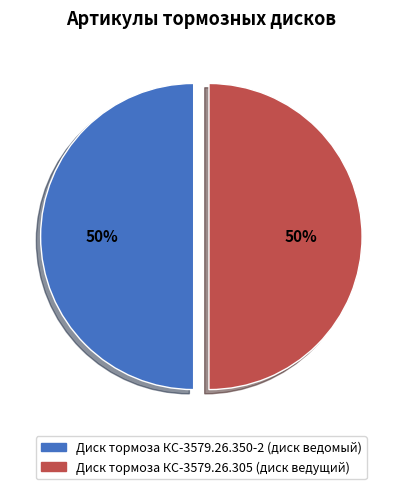

Is it true that Диск тормоза КС-3579.26.305 (диск ведущий) is 50% of the pie?

True